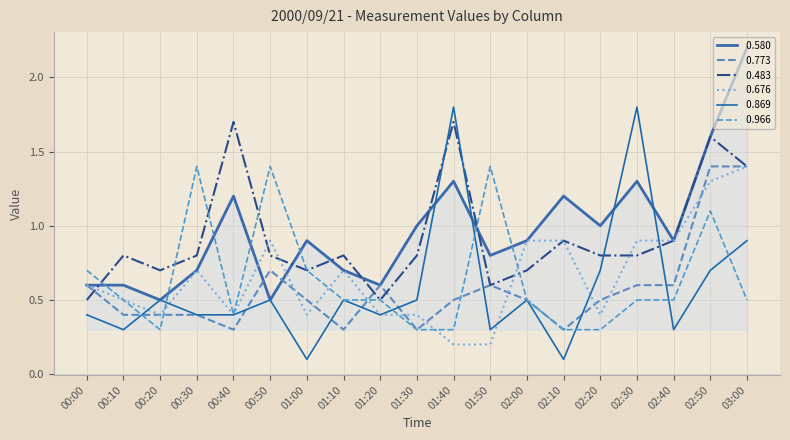

Does the chart display data point markers on the line(s)?

No